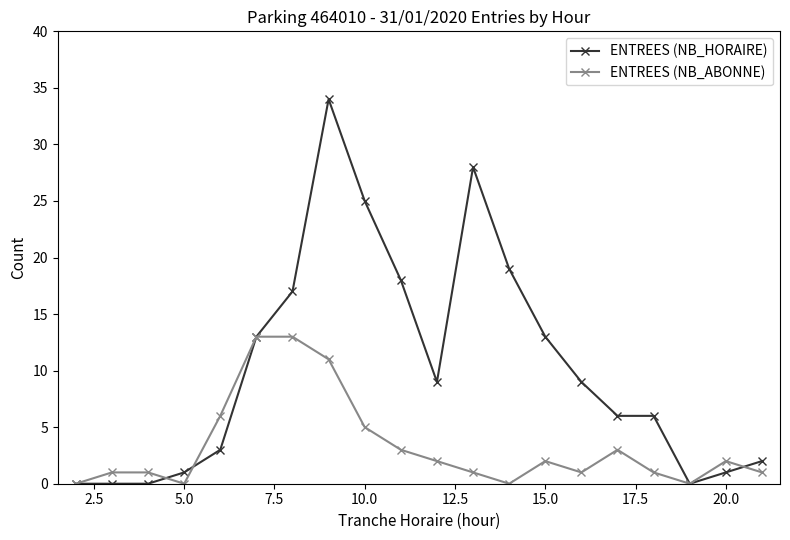

What is the value of the ENTREES (NB_ABONNE) point at the 8th from the left?

11